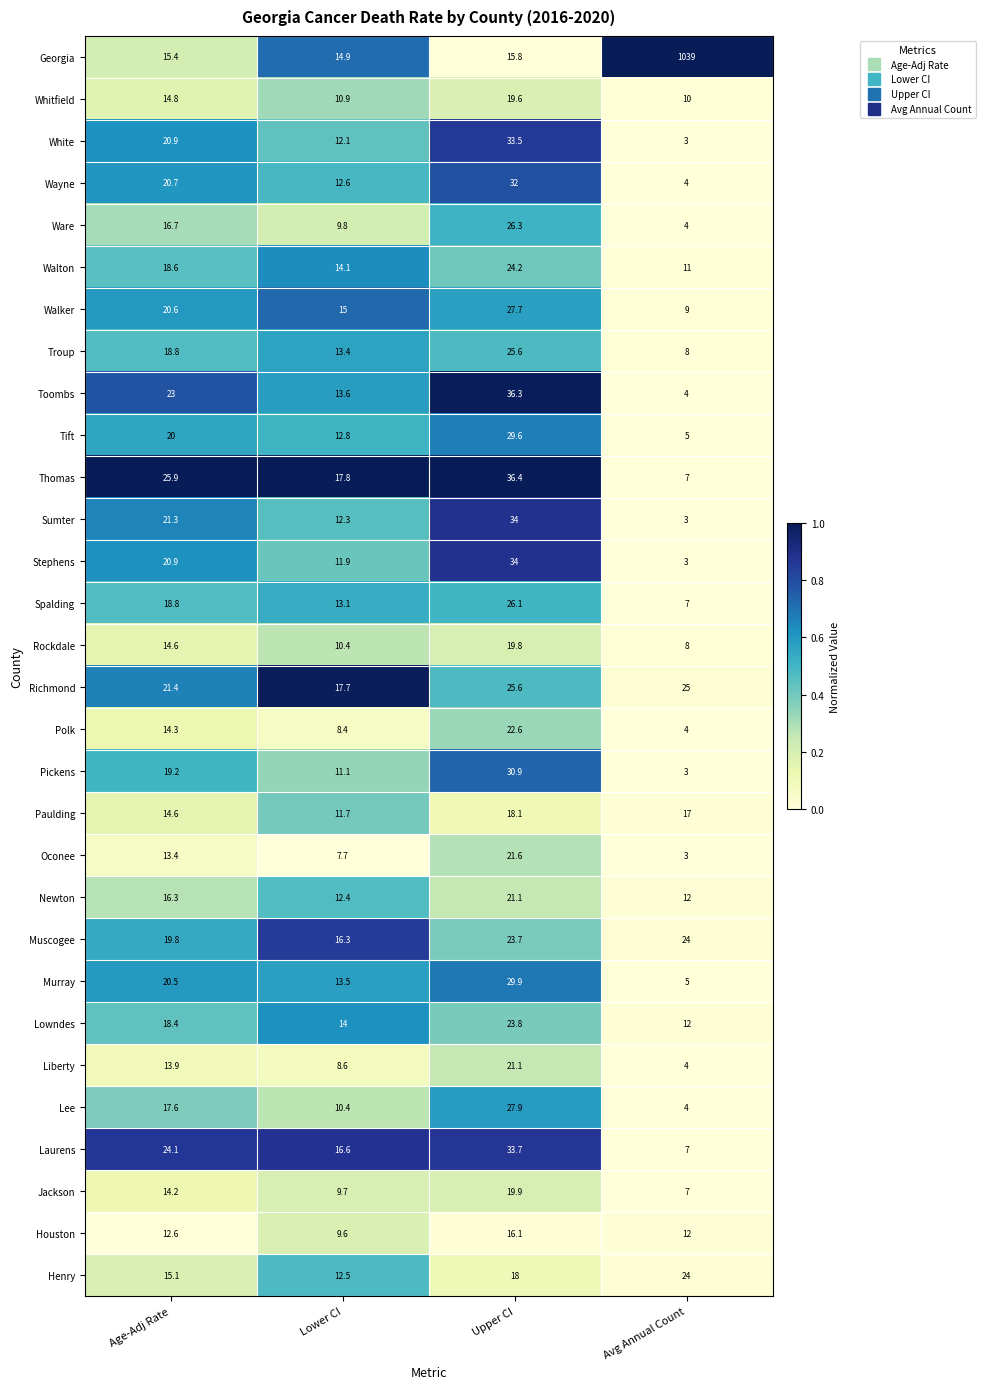

Which label corresponds to the largest value in the chart?

Avg Annual Count